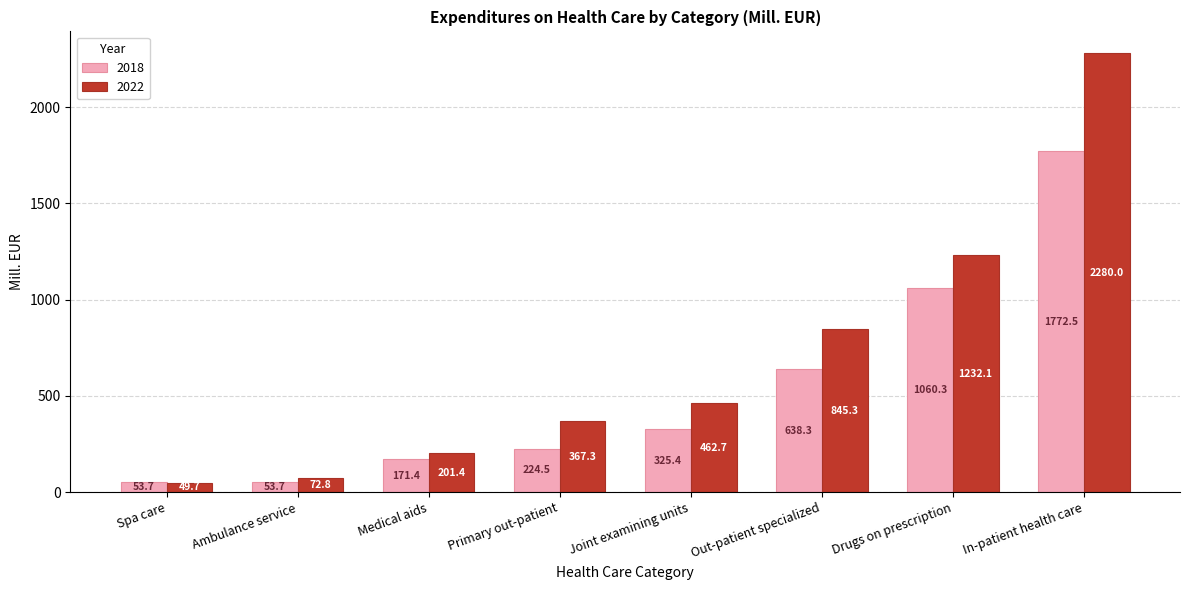

What is the difference between the highest and lowest values at Ambulance service?

19.1